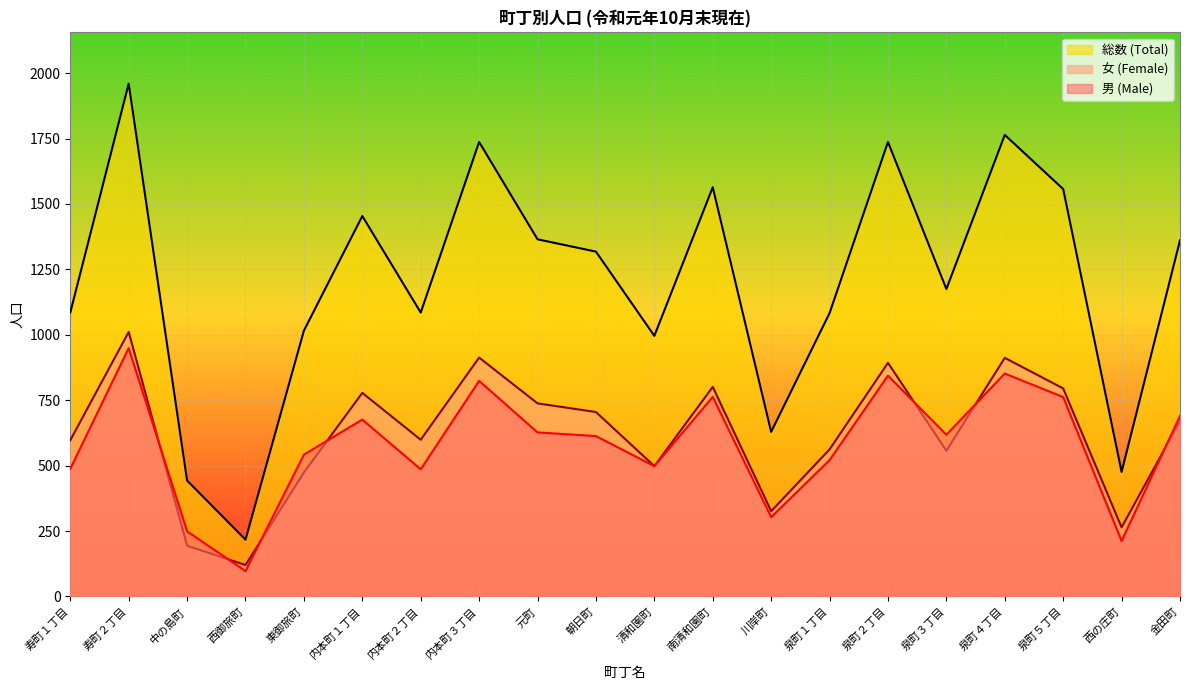

The 男 (Male) series shows 618 at 泉町３丁目. True or false?

True